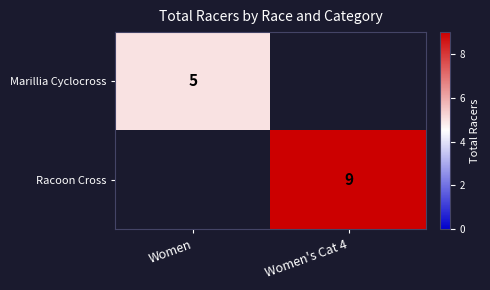

Is it true that Marillia Cyclocross equals 7 at Women?

False